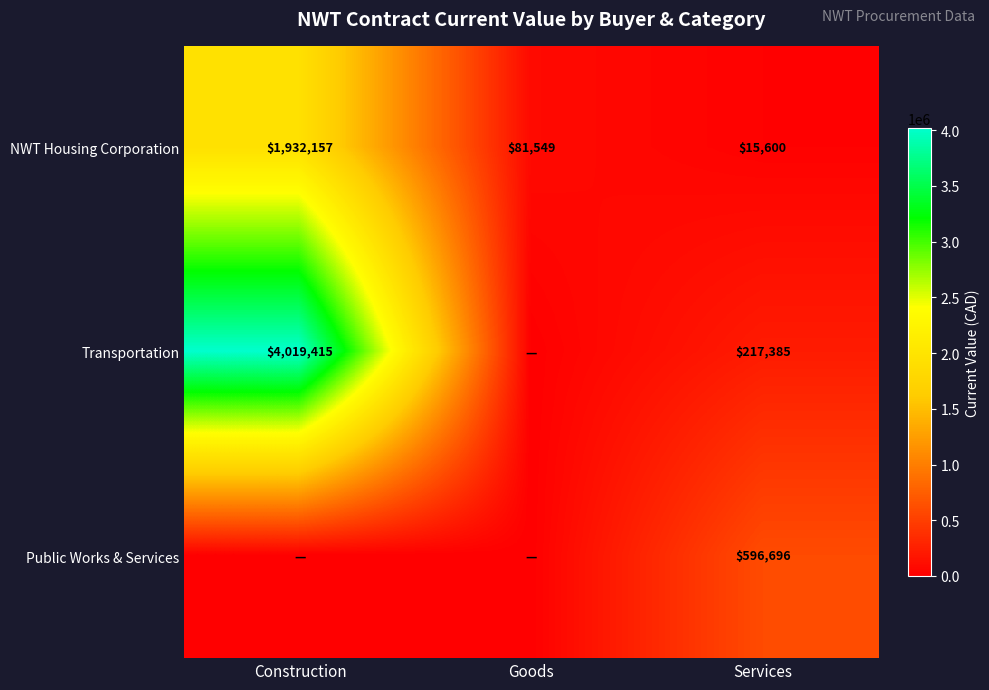

What is the difference between the Transportation values at Construction and Services?

3802030